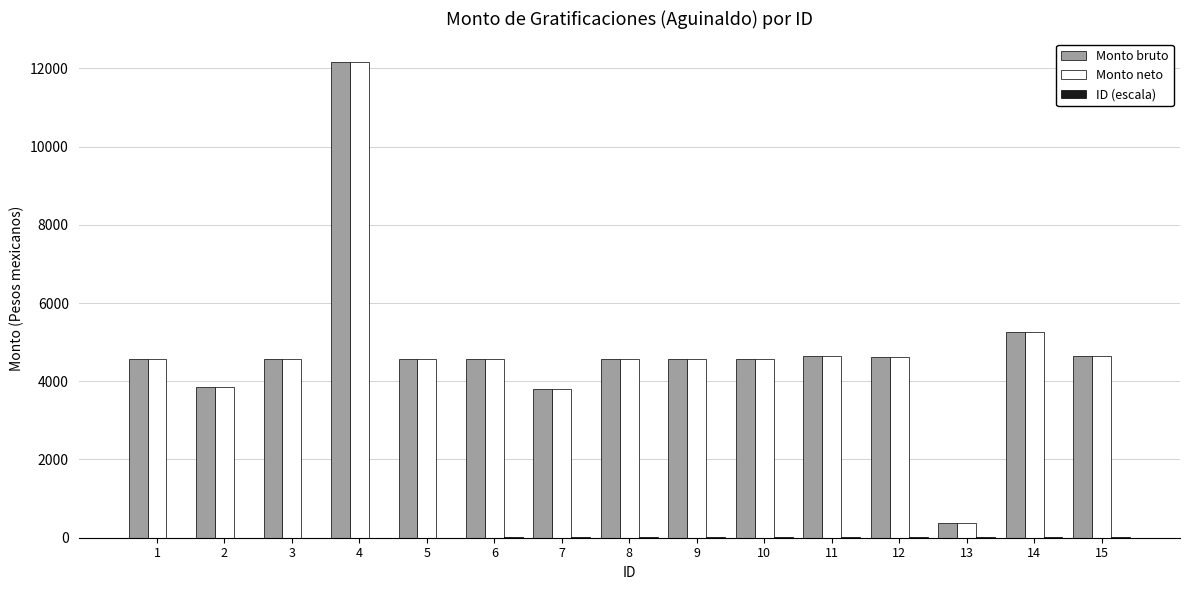

What is the highest value of the Monto neto series?

12153